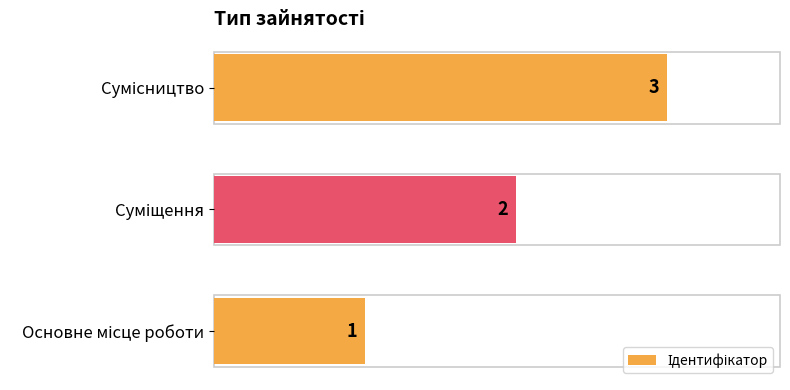

What is the sum of all values?

6